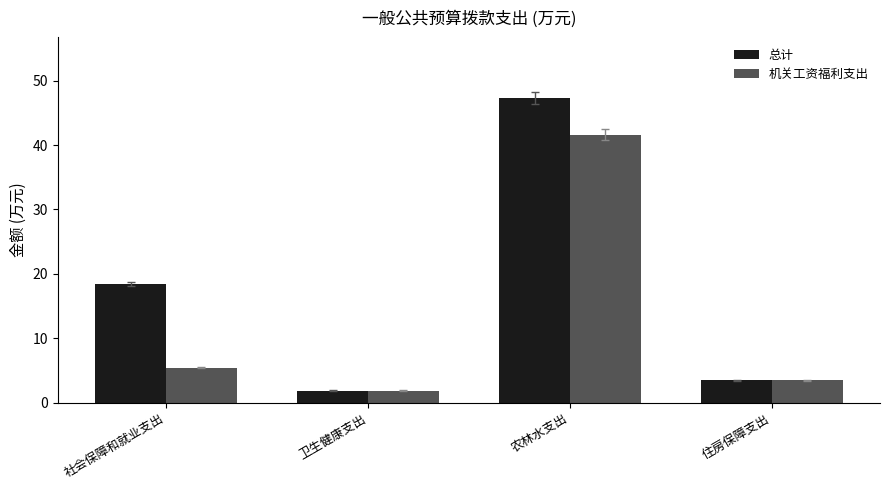

At which category is the sum across all series the highest?

农林水支出